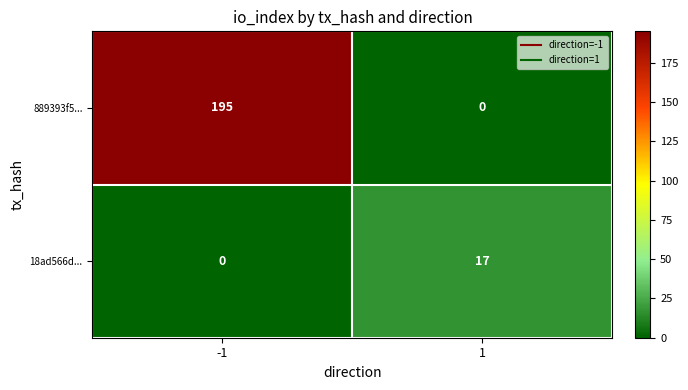

What is the sum of all 889393f5... values?

195